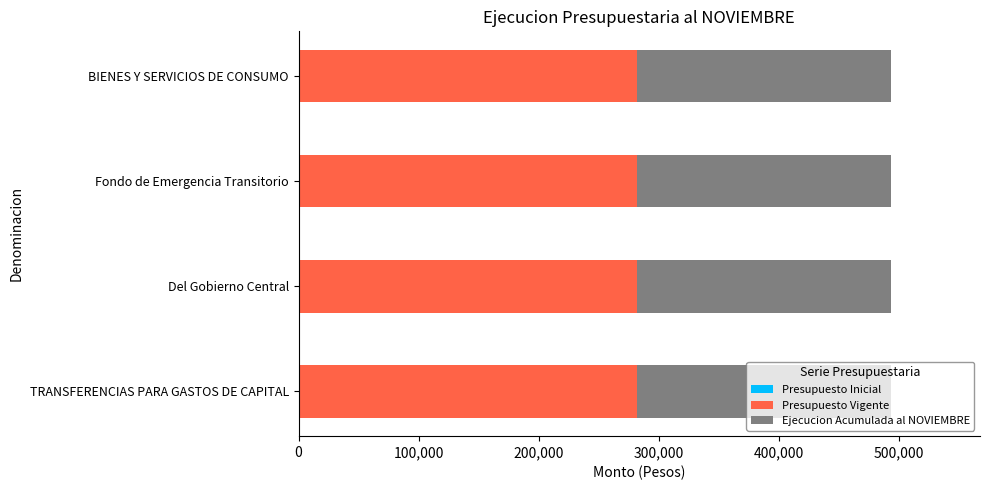

What is the minimum value for Presupuesto Vigente?

281880